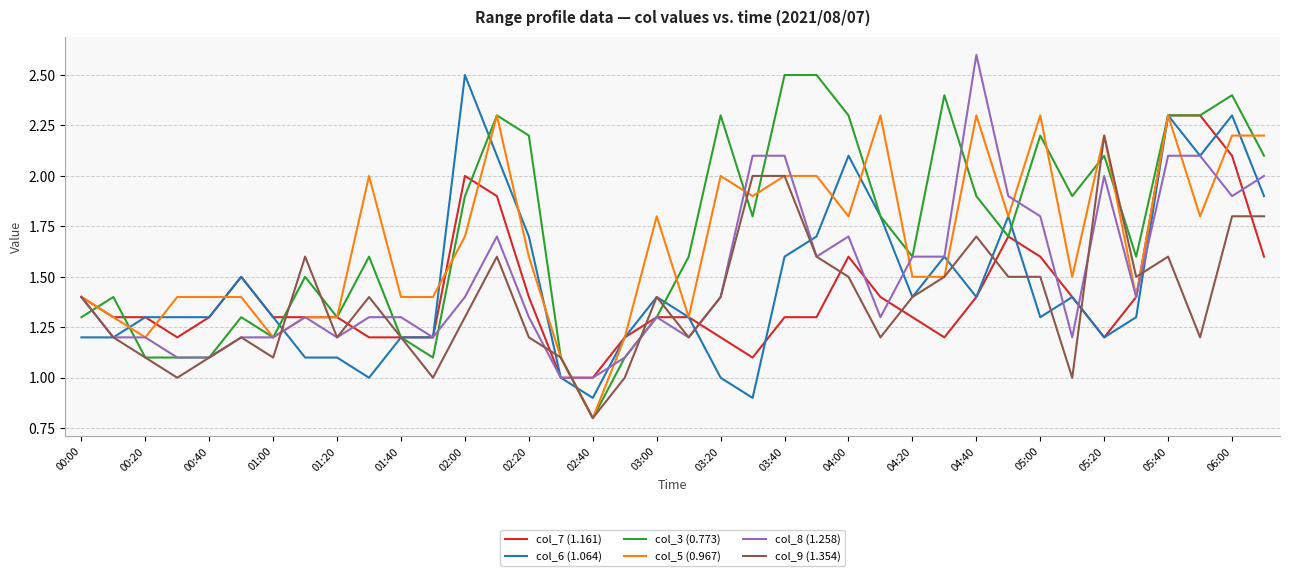

What is the highest value of the col_9 (1.354) series?

2.2